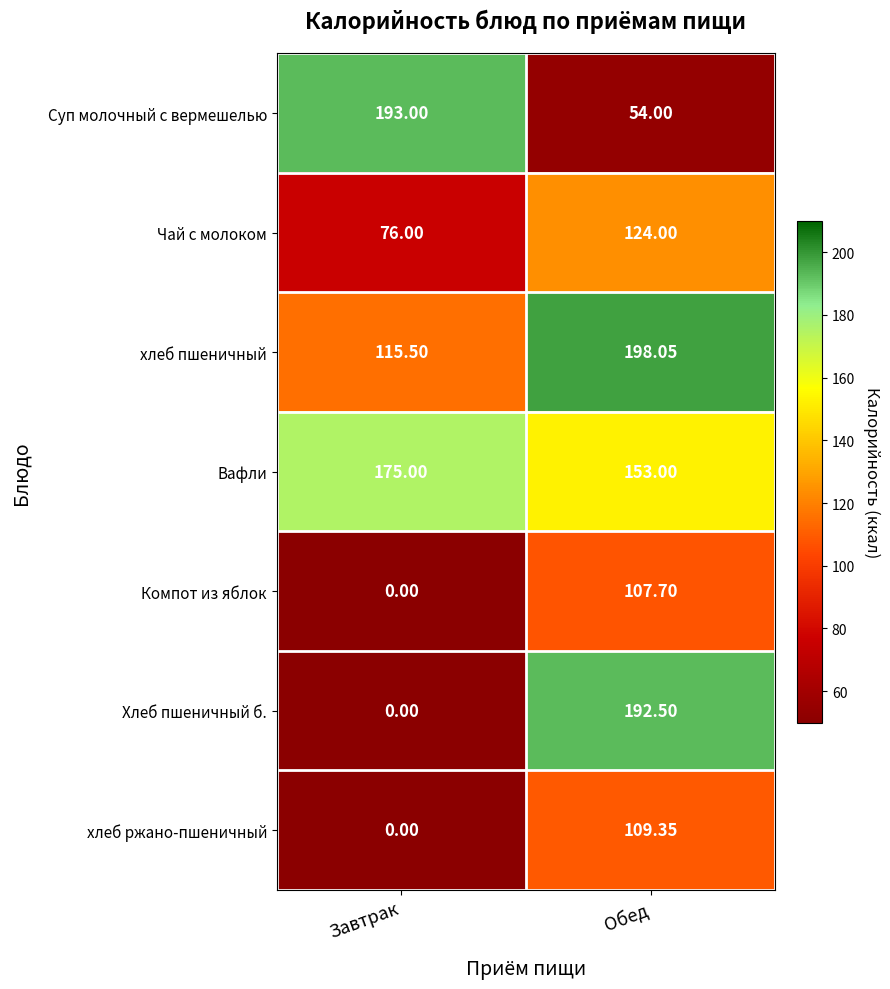

Which series has the largest total across all categories?

Вафли